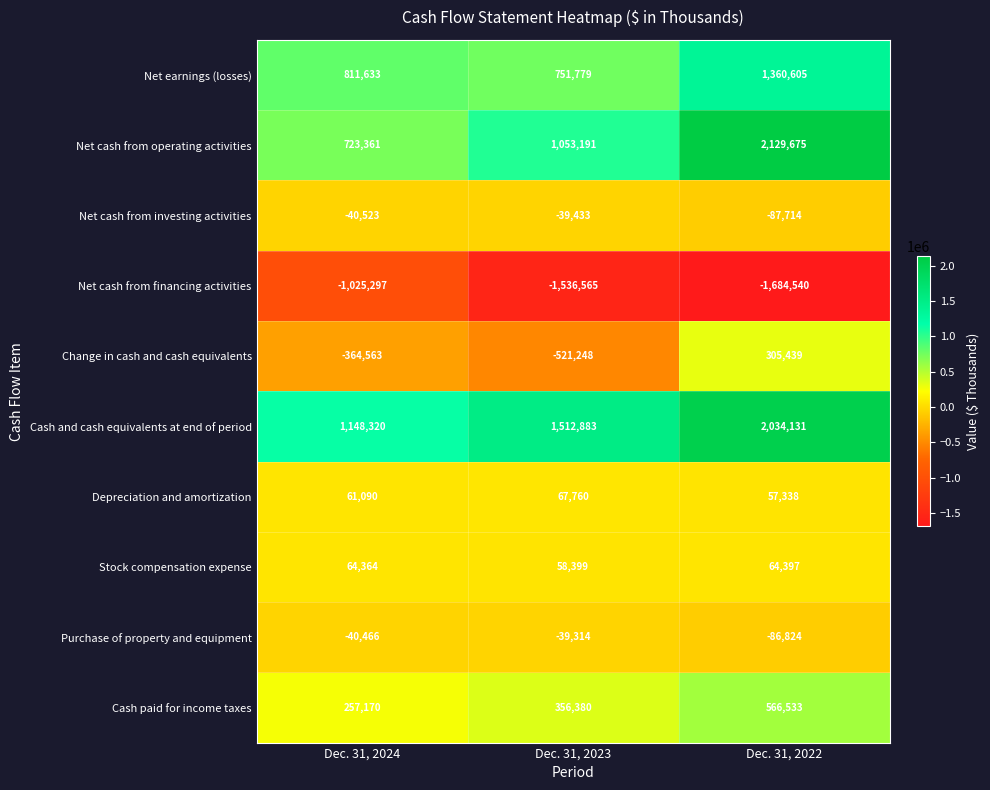

What is the smallest value displayed?

-1684540